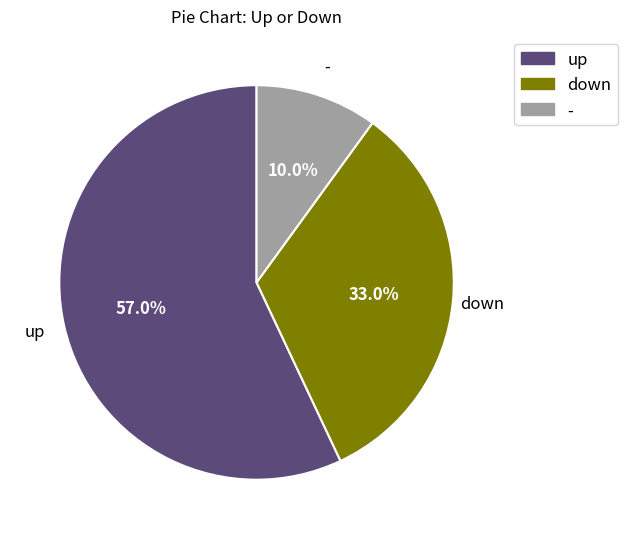

Does - account for over 50% of the chart?

No